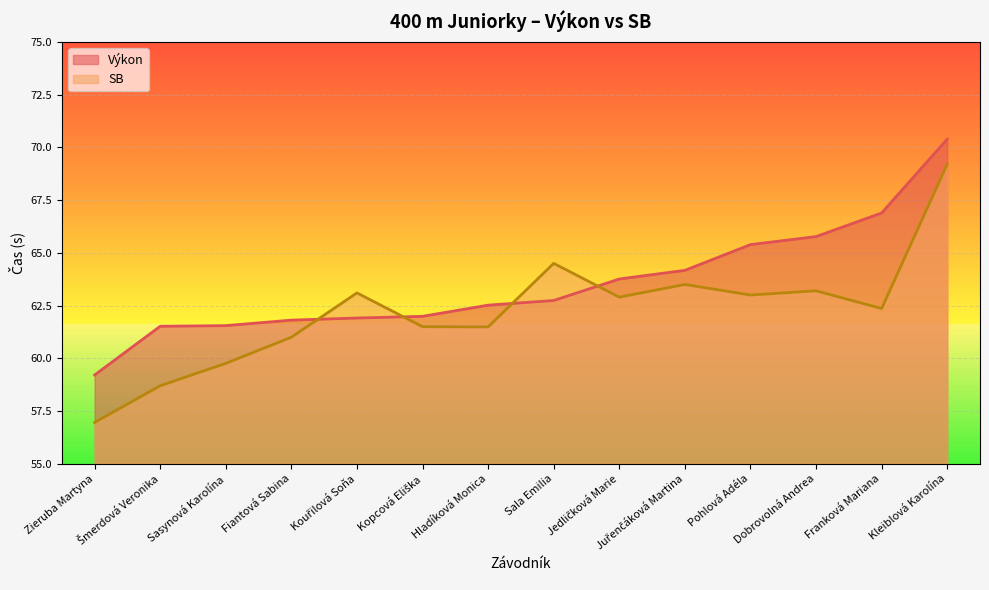

The SB series shows 107.9 at Franková Mariana. True or false?

False